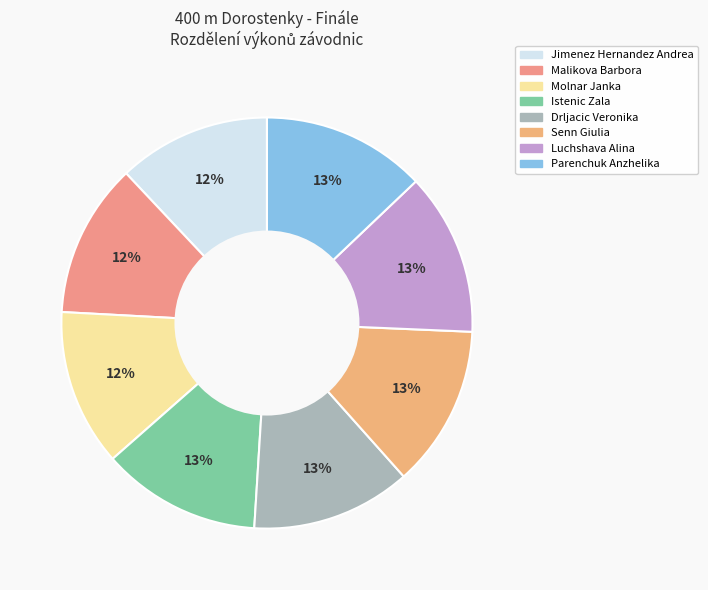

What percentage is the Istenic Zala slice, to the nearest percent?

13%